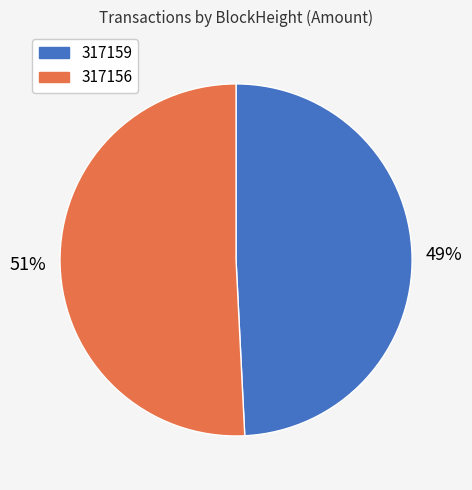

The 317156 slice represents 62% of the pie. True or false?

False